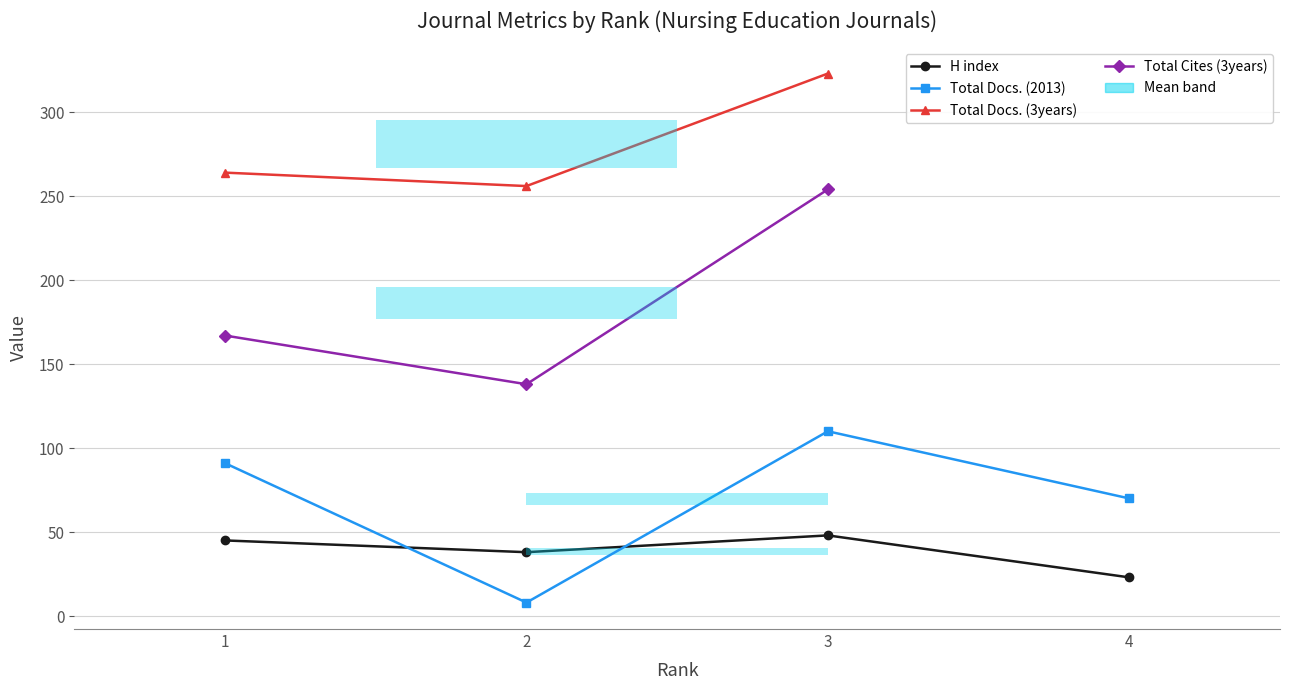

How many intersections are there between H index and Total Docs. (2013)?

2